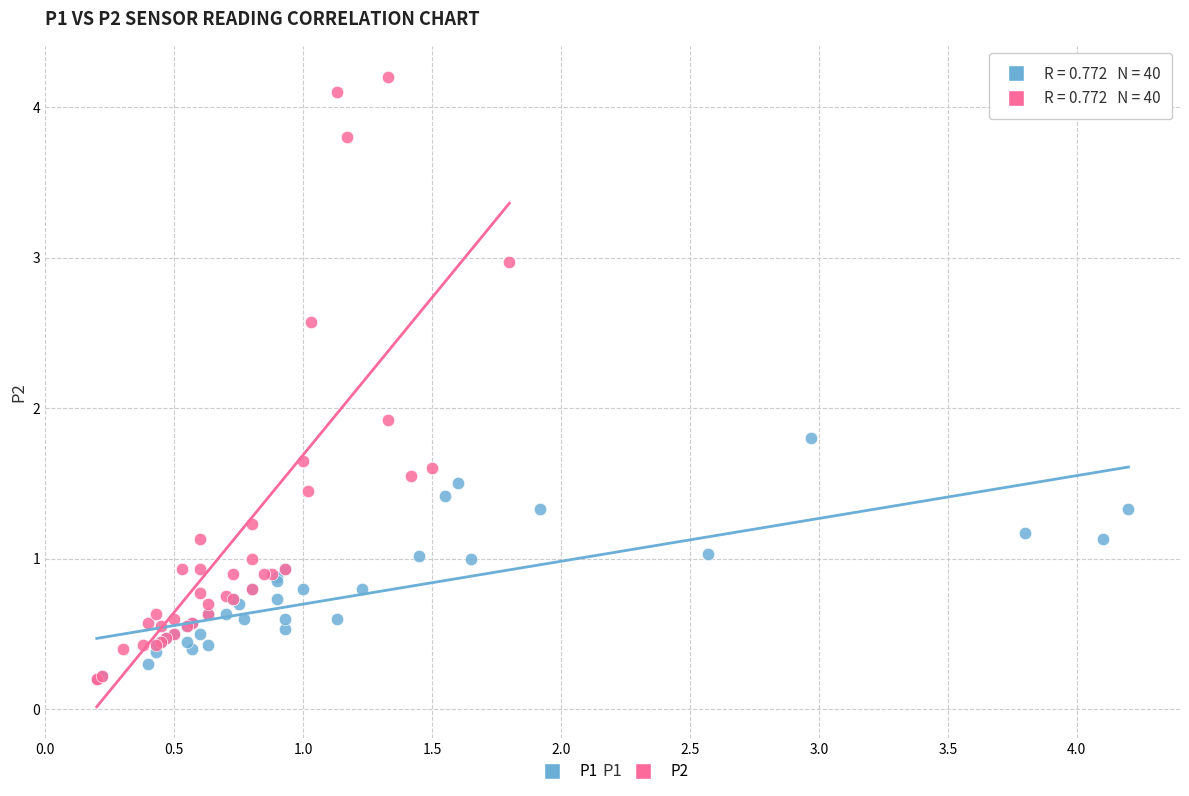

Which series has the widest spread of Y values?

P2